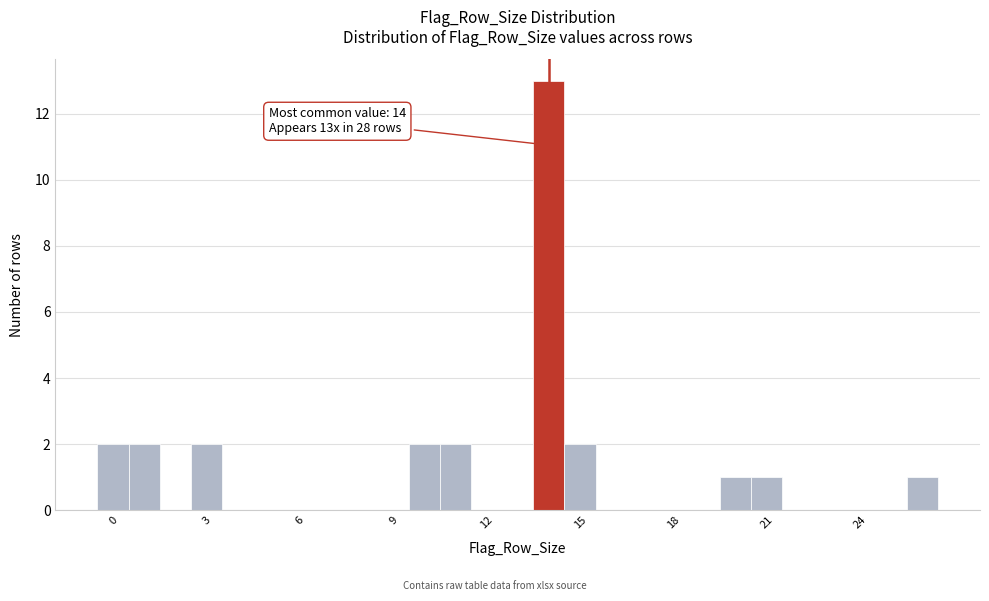

Read against the x-axis, roughly where is the centre of the tallest bar?

14.0